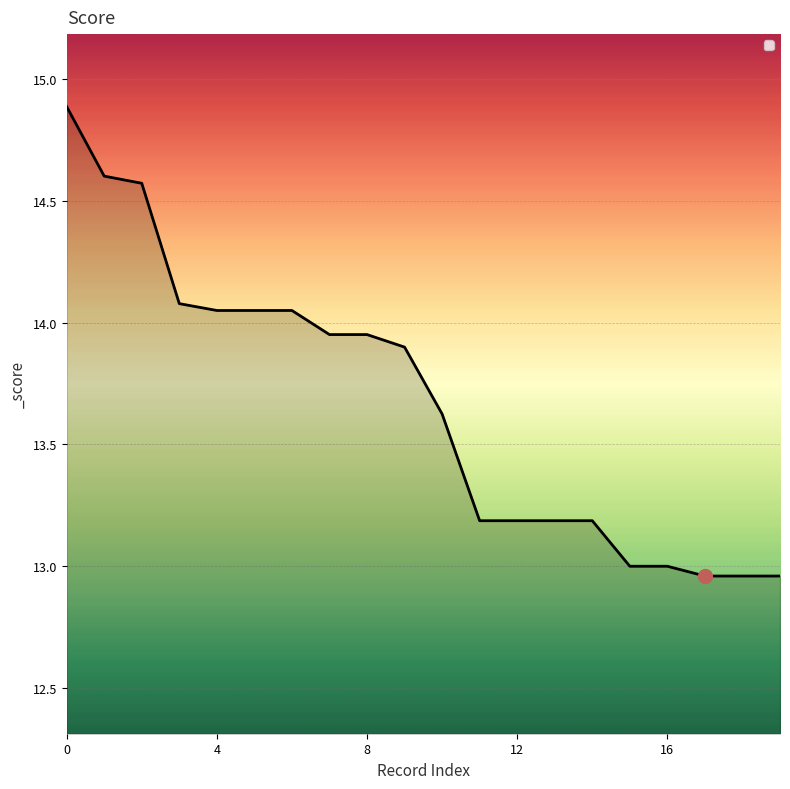

What is the difference between the maximum and minimum values?

1.9